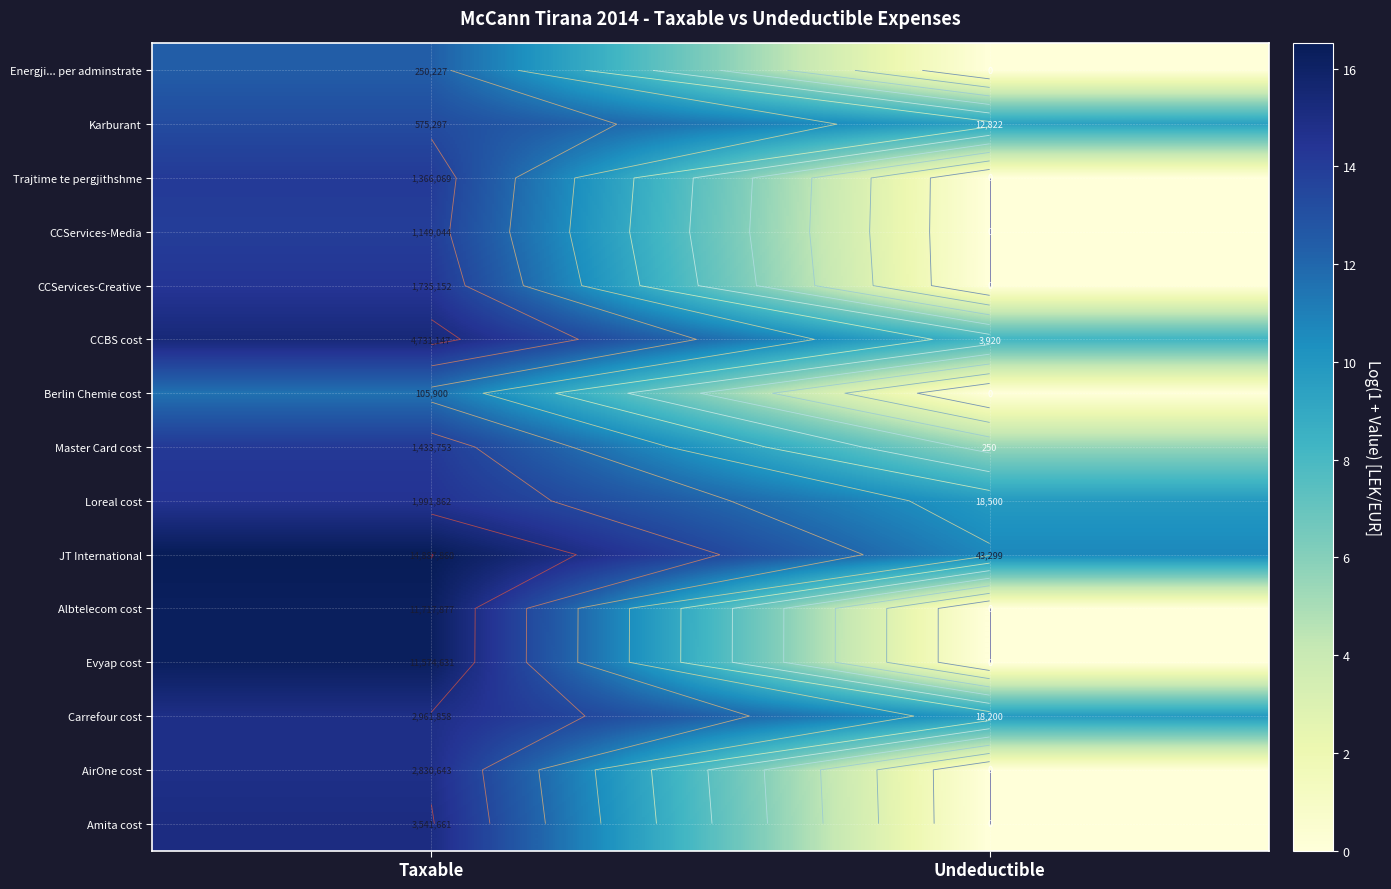

The Karburant series shows 9.5 at Undeductible. True or false?

True